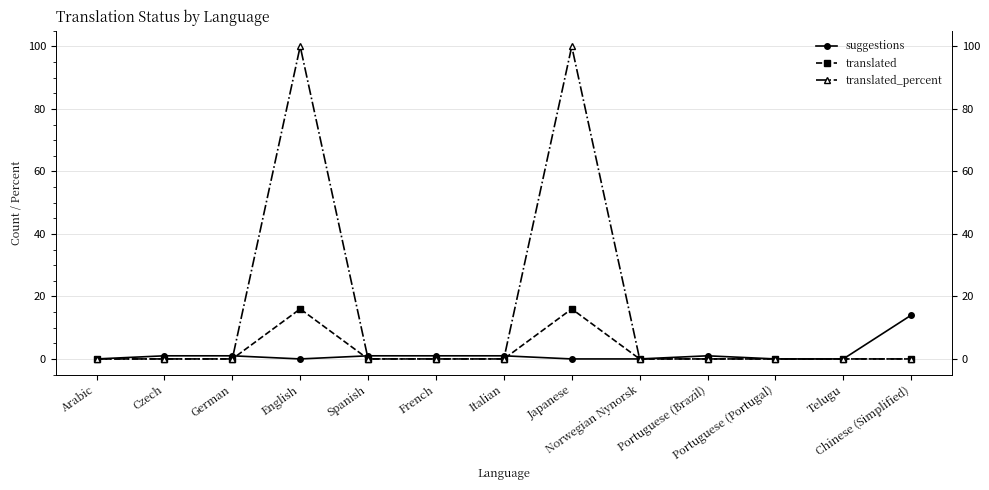

How many distinct data groups are displayed?

3